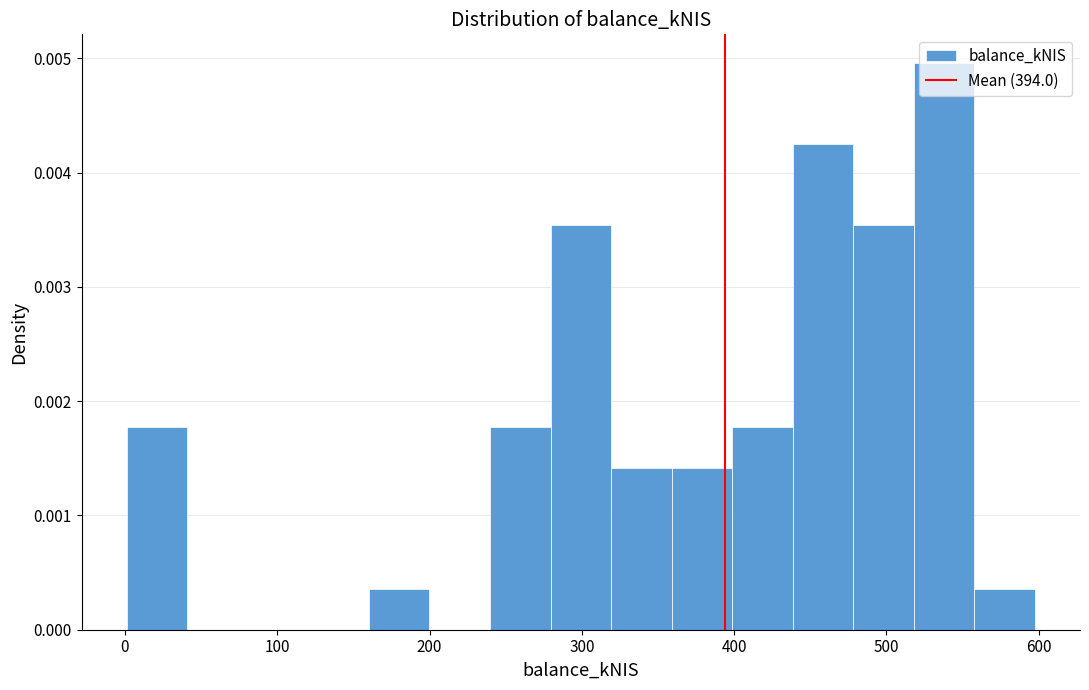

Read against the x-axis, roughly where is the centre of the tallest bar?

540